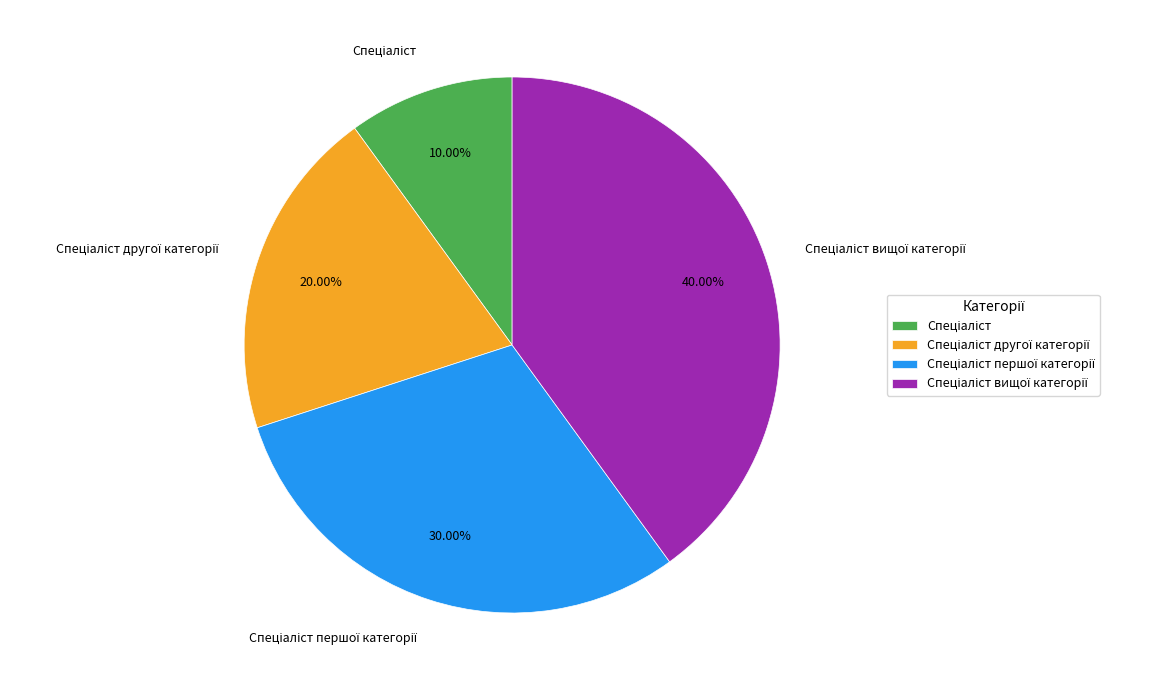

Is there any slice that represents more than half of the pie?

No